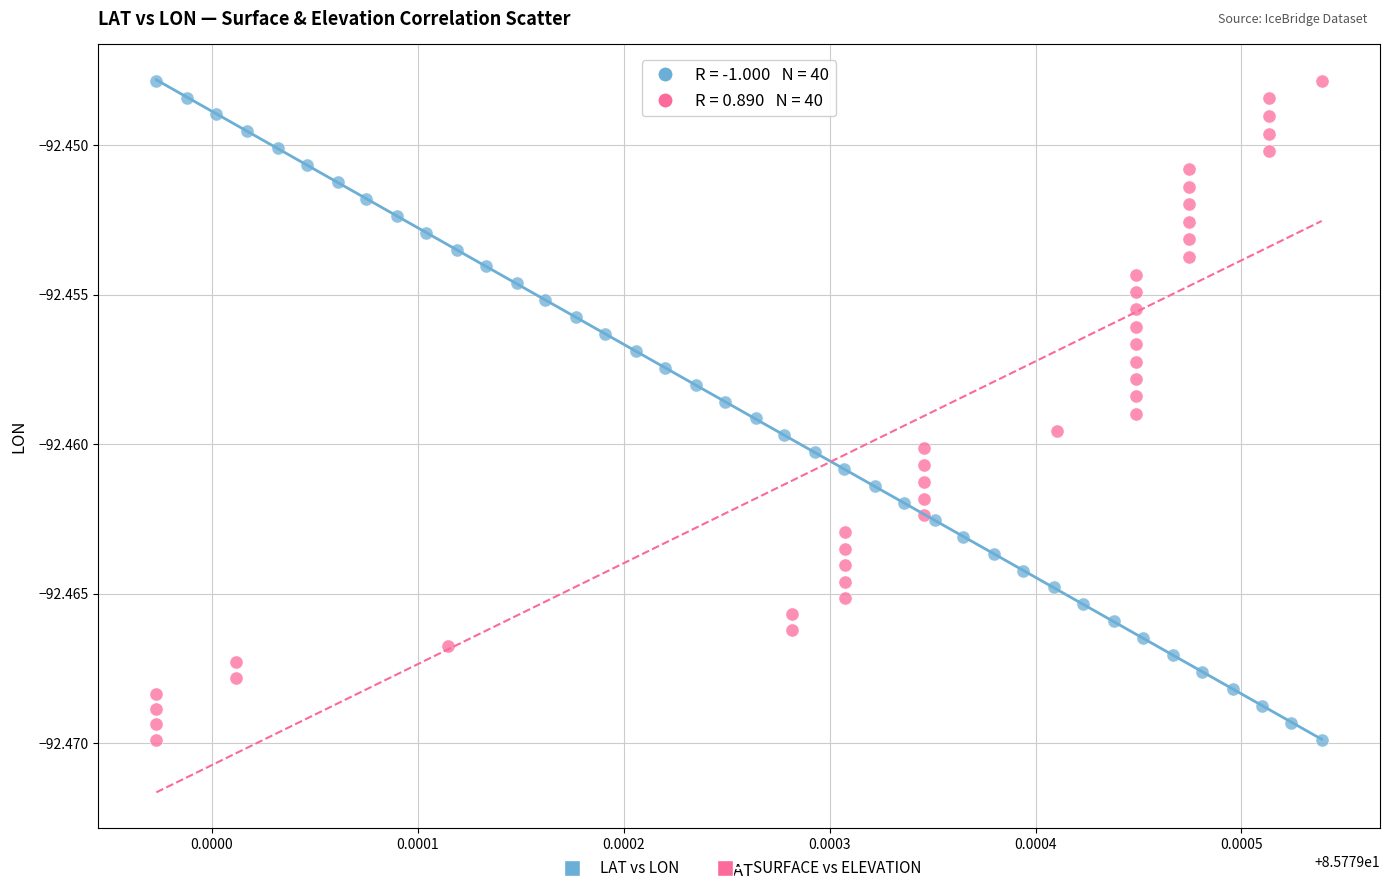

What are all the series names shown in the legend?

LAT vs LON, SURFACE vs ELEVATION